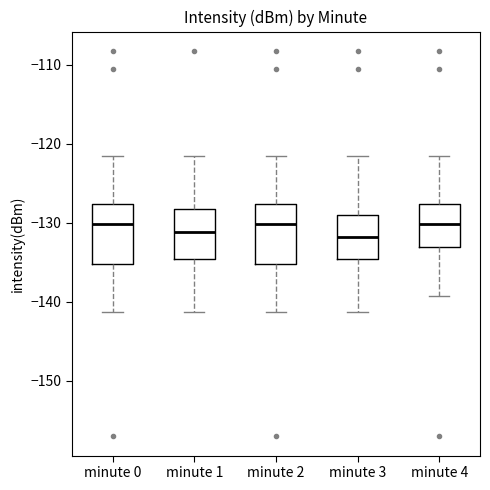

Where is the lower edge of the box for minute 2 on the y-axis? The values are not printed on the chart, so give them approximately, as read against the axis.

-135